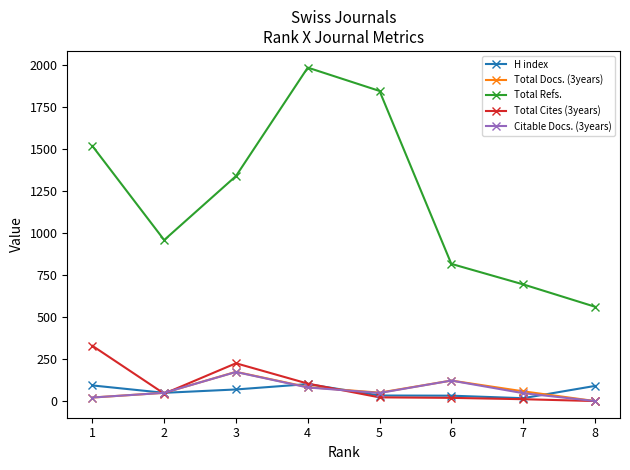

The value of Citable Docs. (3years) at 3 is 94. True or false?

False